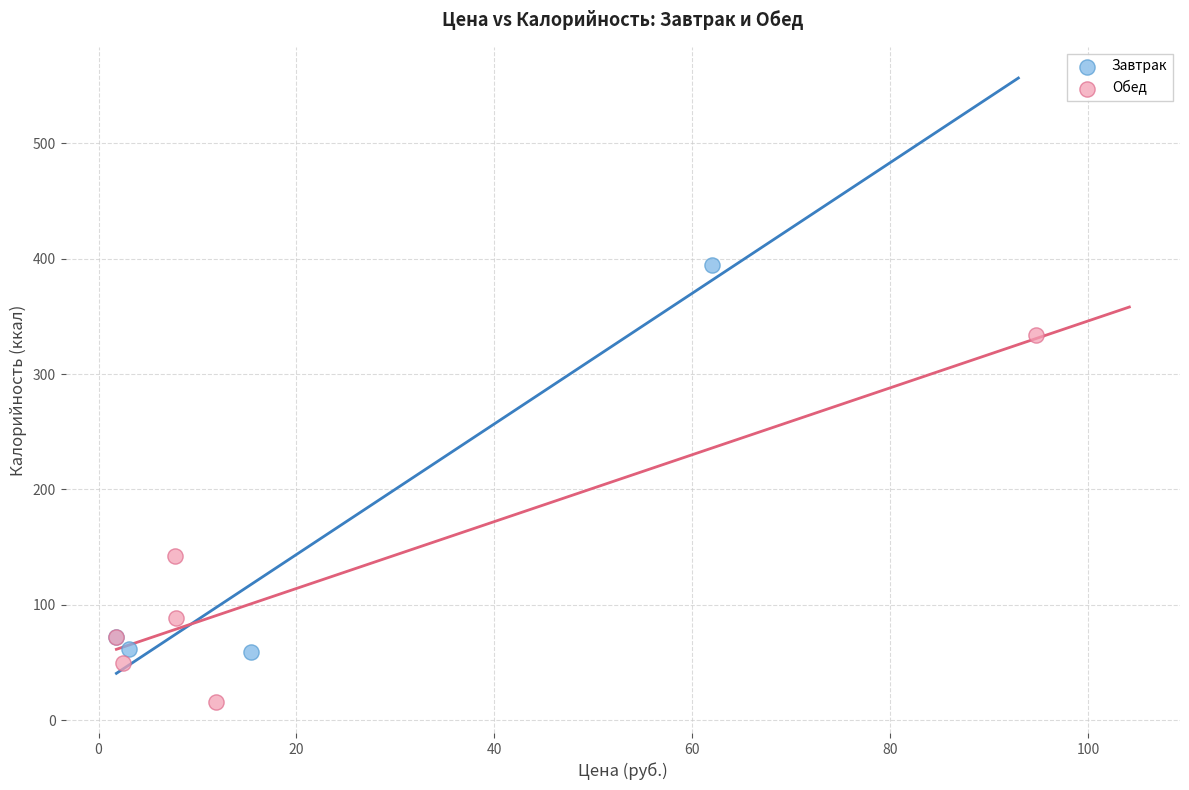

Which series has the largest Y range (max minus min)?

Завтрак